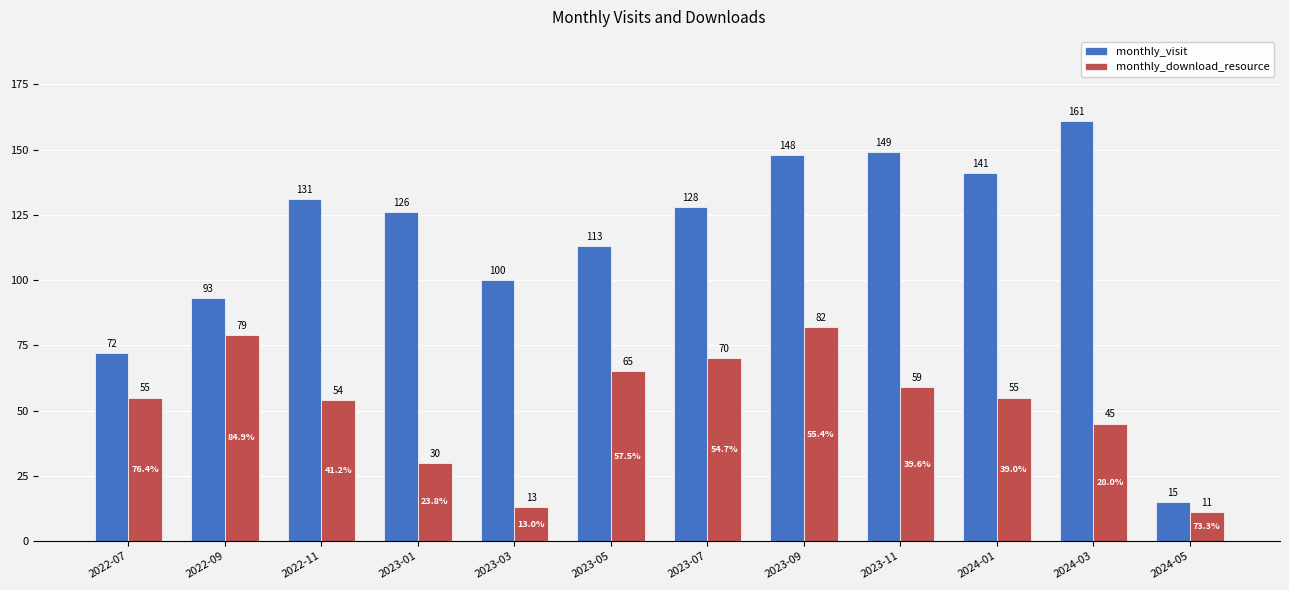

At 2024-05, list the series in order from smallest to largest.

monthly_download_resource, monthly_visit